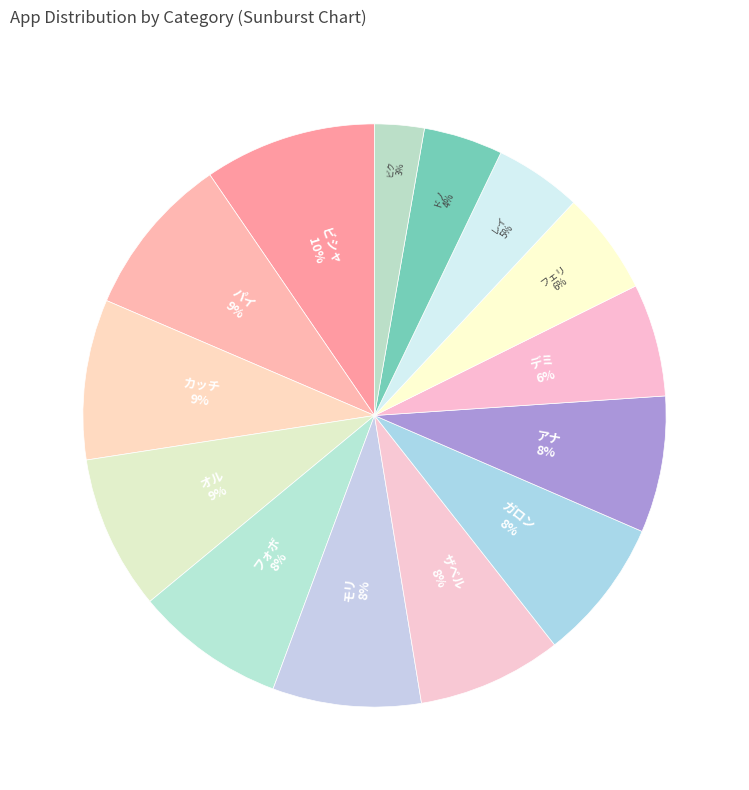

Approximately how many times larger is the value at レイ compared to ザベル?

0.6